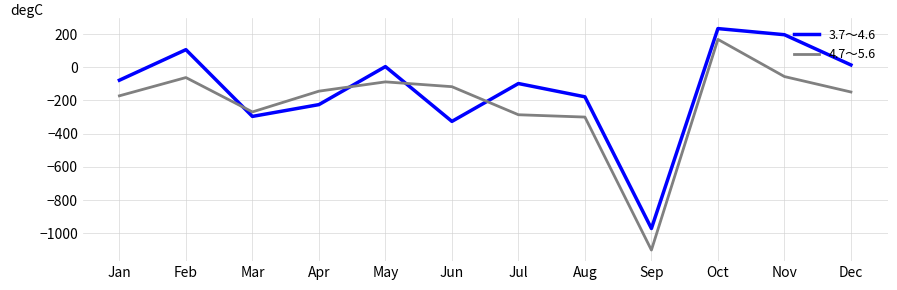

Which category has the lowest value in the 4.7～5.6 series?

Sep